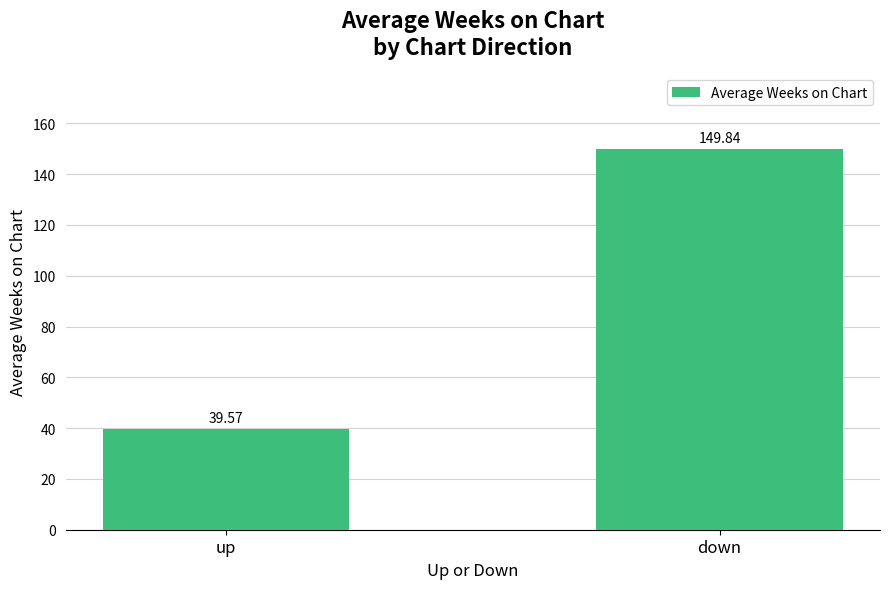

What is the label of the 1st bar from the left?

up